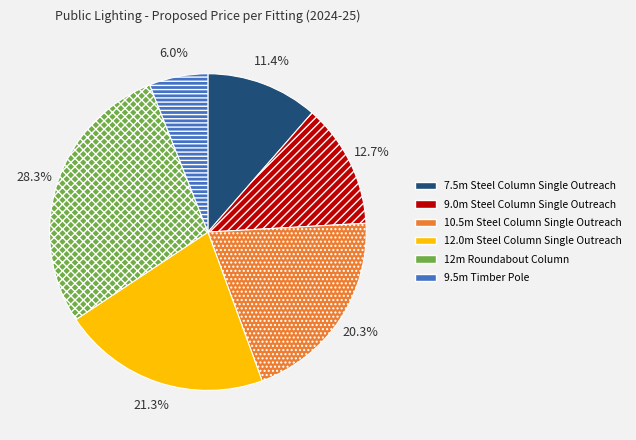

Count the number of slices in the pie.

6